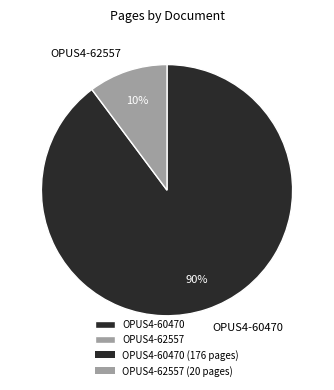

Combined, do OPUS4-62557 and OPUS4-60470 account for over 50%?

Yes